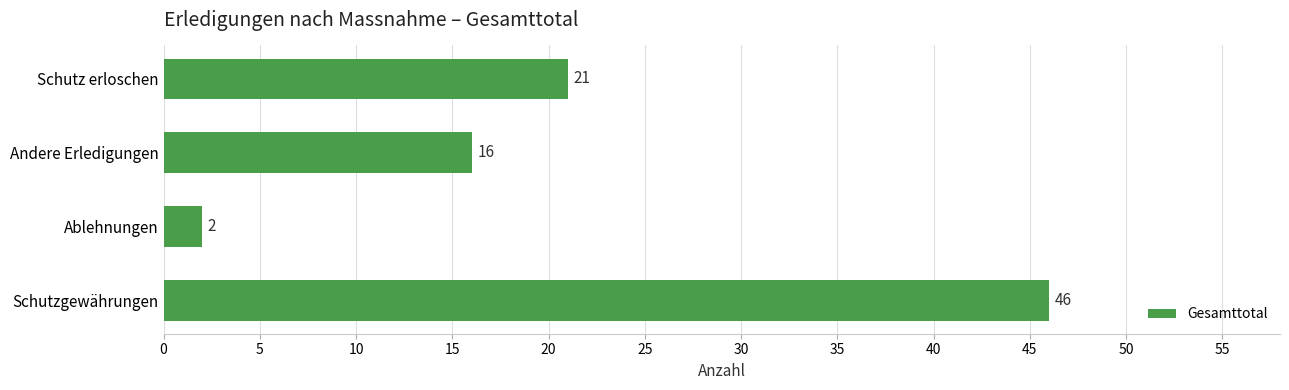

Is it true that the value at Andere Erledigungen is 16?

True